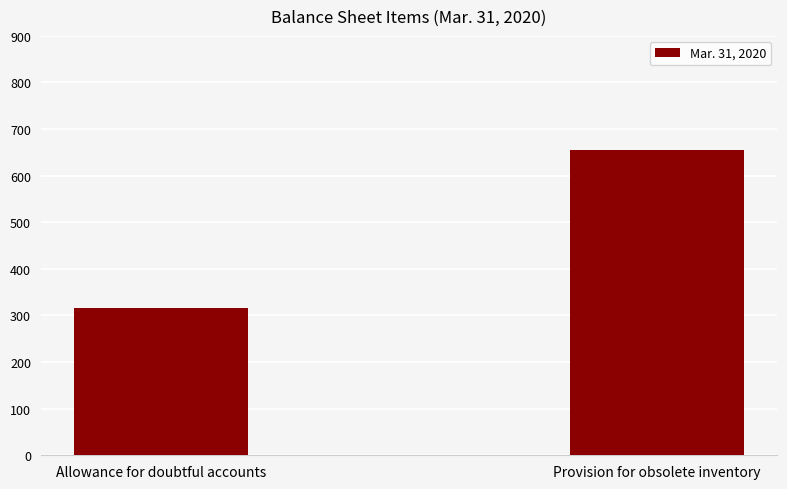

Is it true that the value at Allowance for doubtful accounts is 315?

True